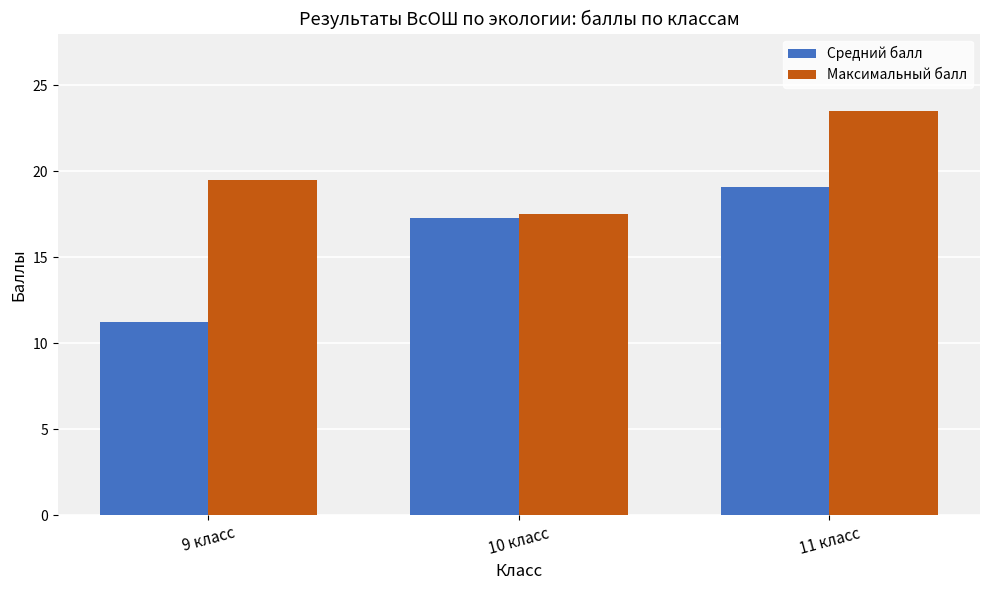

Count the number of data series in this chart.

2